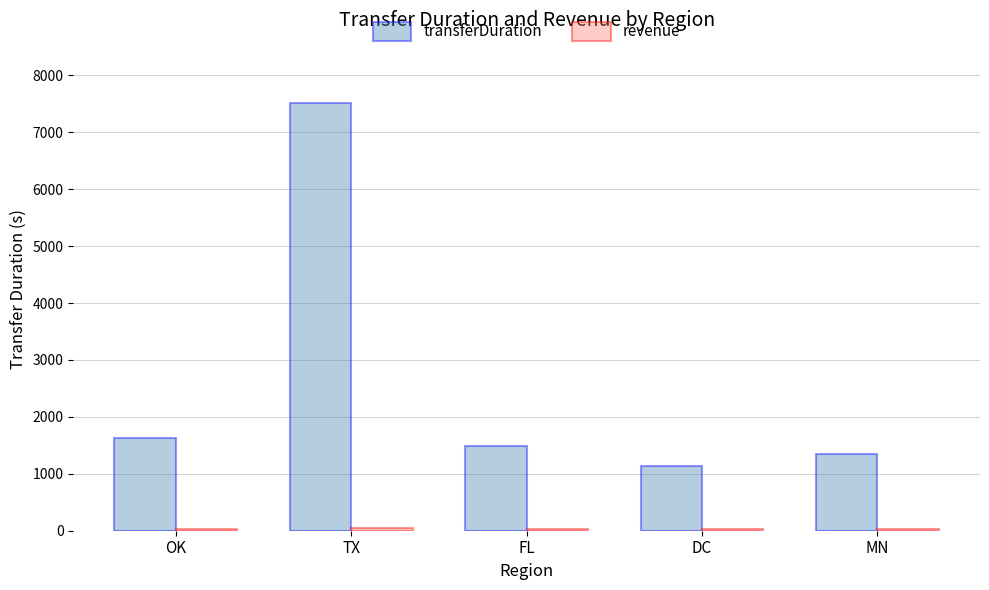

At which category is the sum across all series the highest?

TX